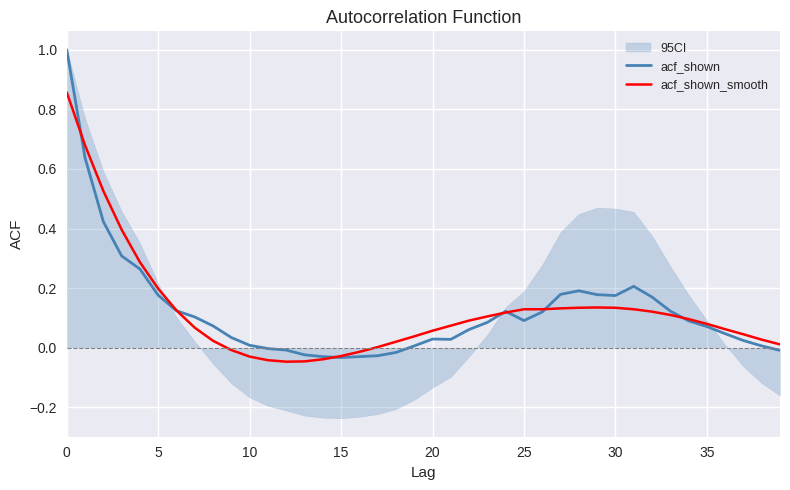

How many negative values does the acf_shown_smooth series have?

8